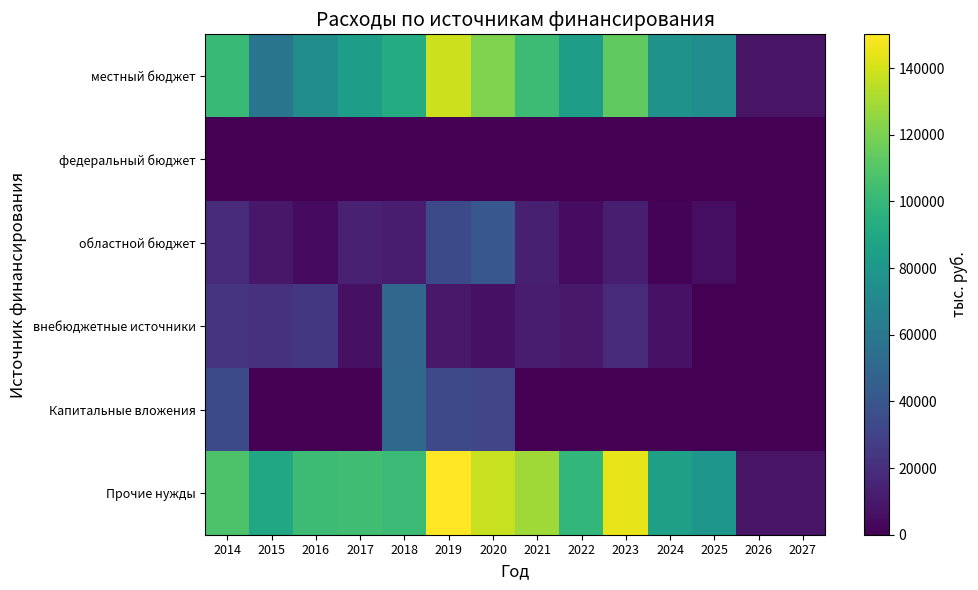

Rank the series at 2019 from lowest to highest value.

федеральный бюджет, внебюджетные источники, Капитальные вложения, областной бюджет, местный бюджет, Прочие нужды